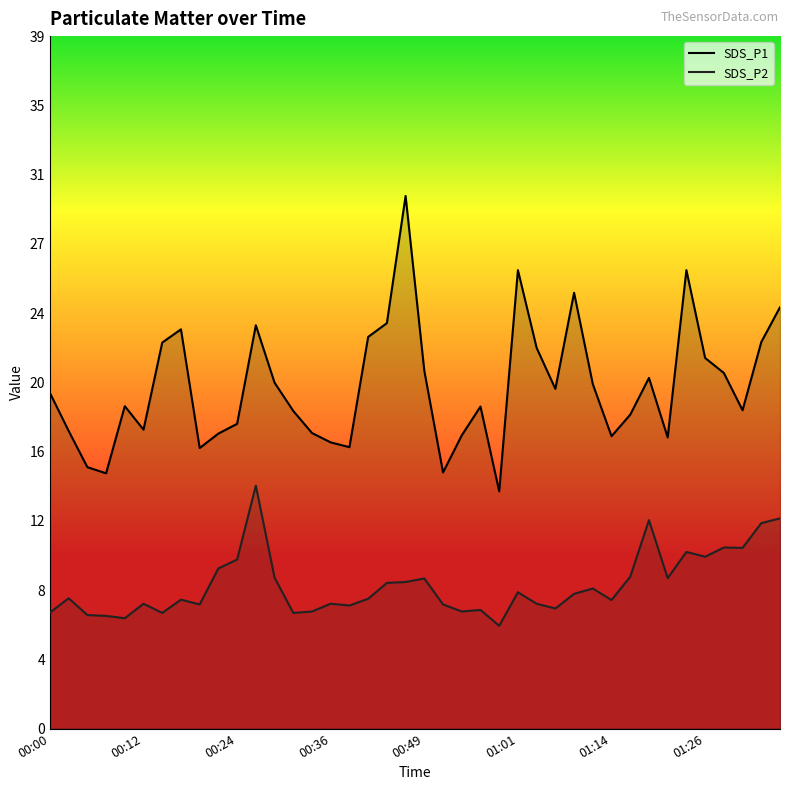

How many lines are shown in the chart?

2